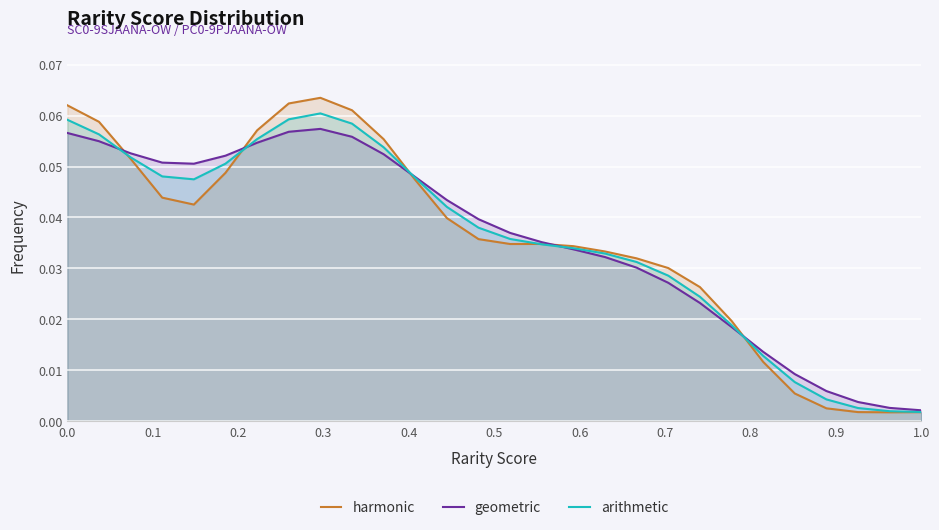

Which series has the largest range (max minus min)?

harmonic